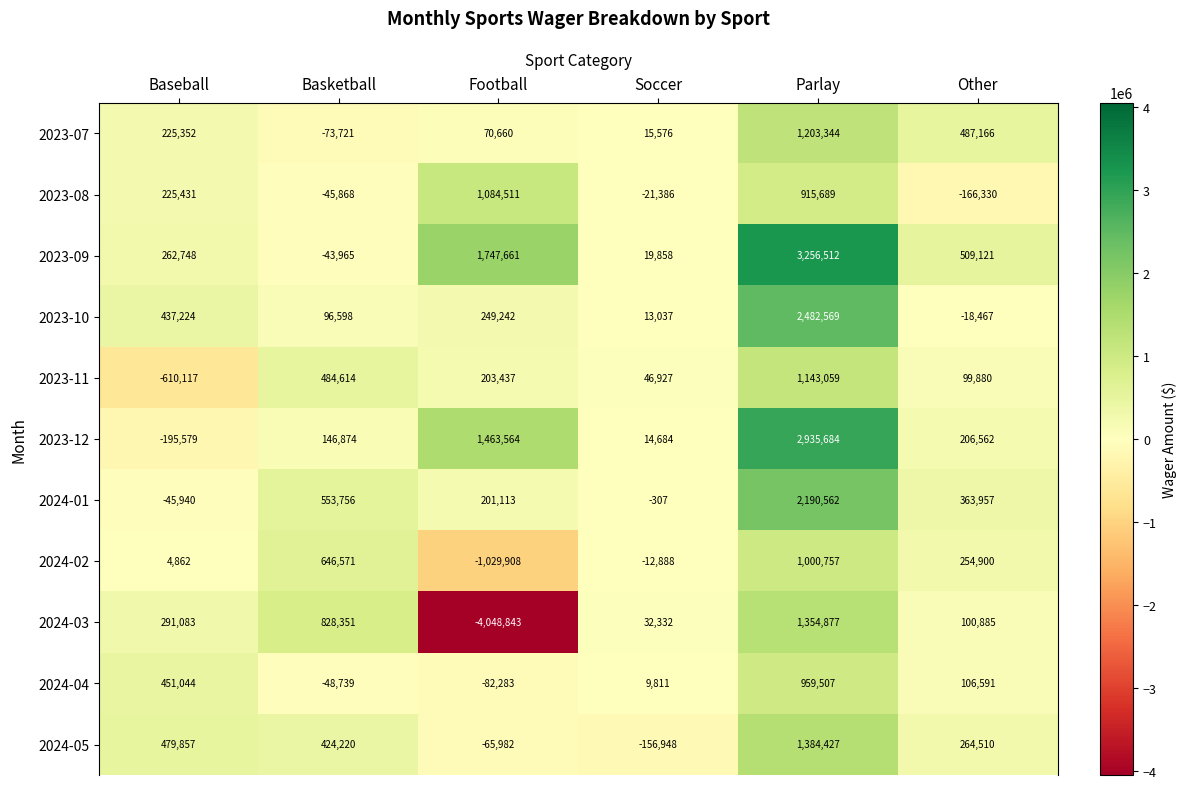

At which category does the chart reach its minimum across all series?

Football